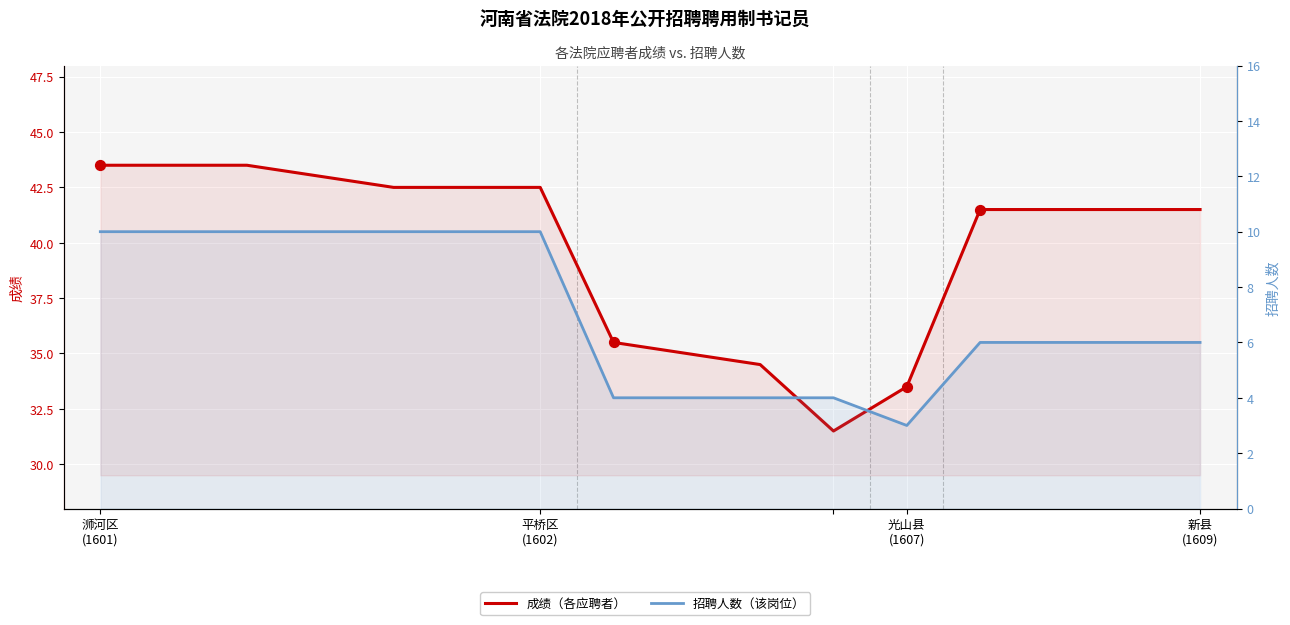

Which series contains the lowest Y value?

招聘人数